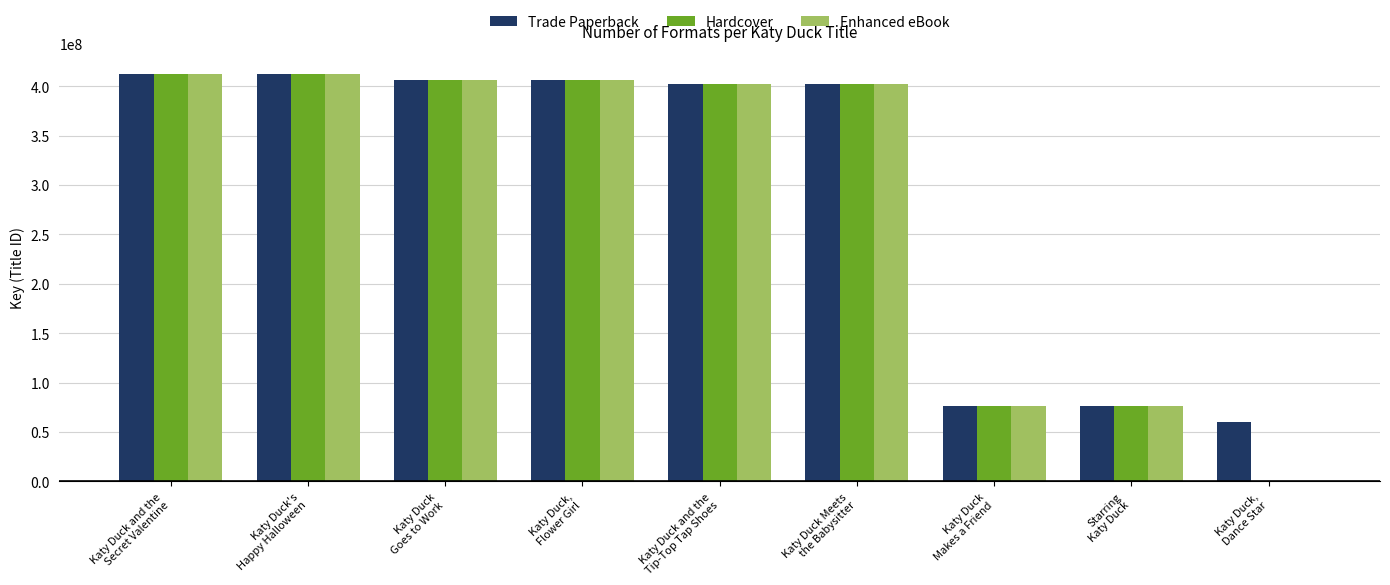

What is the maximum value shown in the chart?

412482609